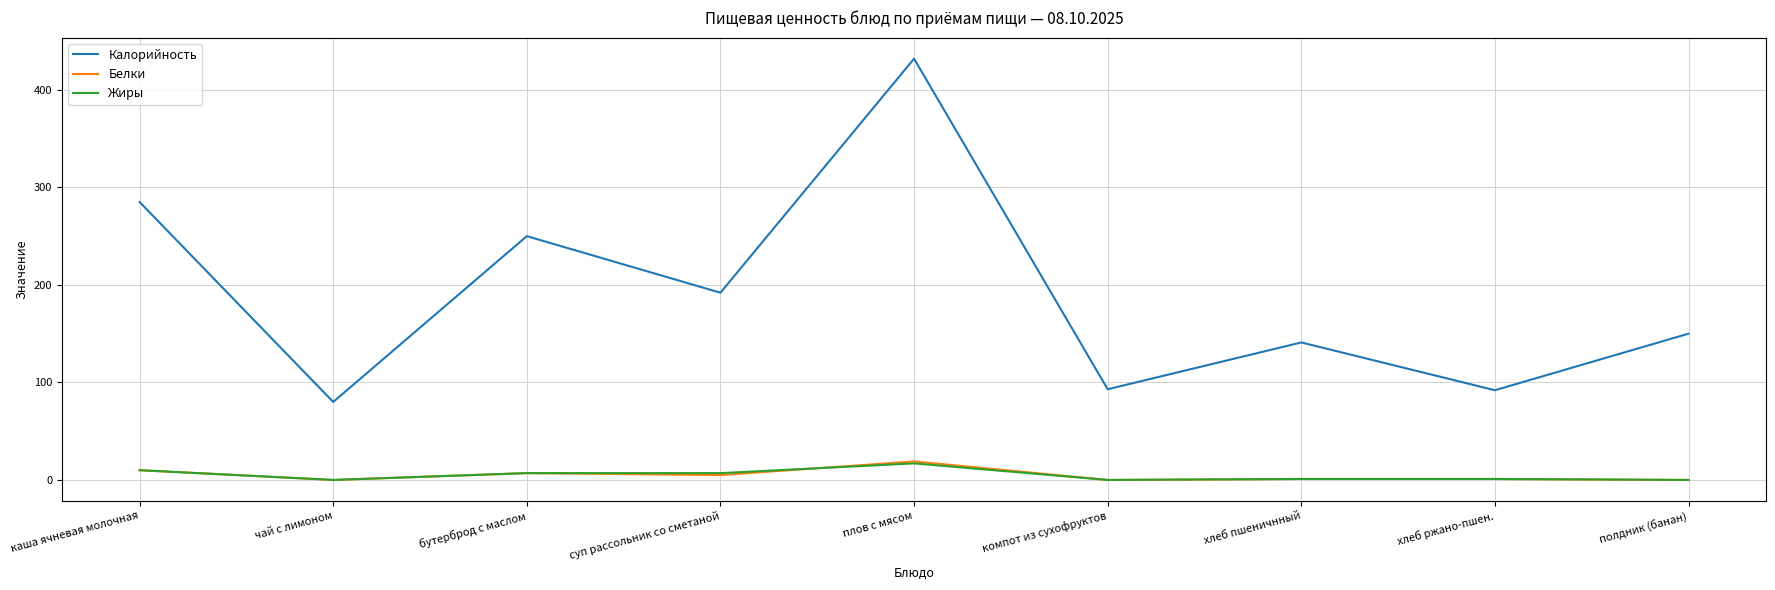

Which series has the widest spread of values?

Калорийность